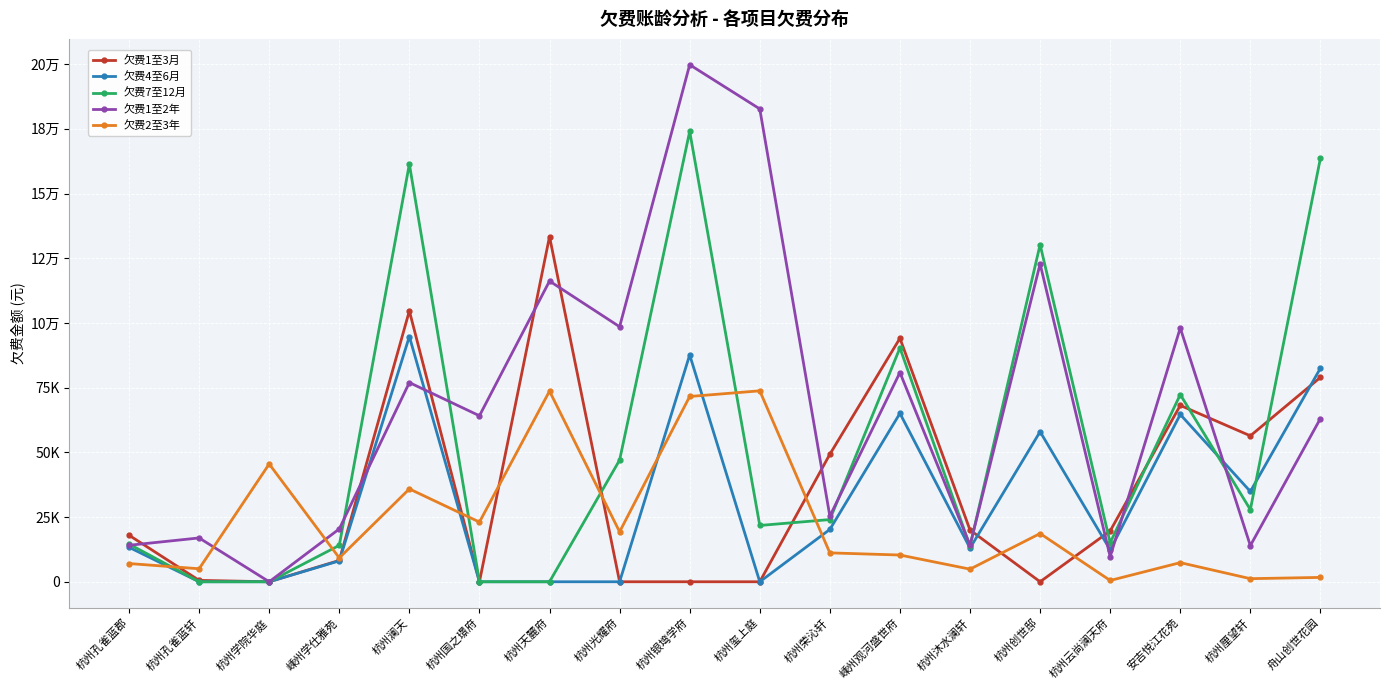

What is the spread (max minus min) of values at 杭州玺上庭?

182682.8